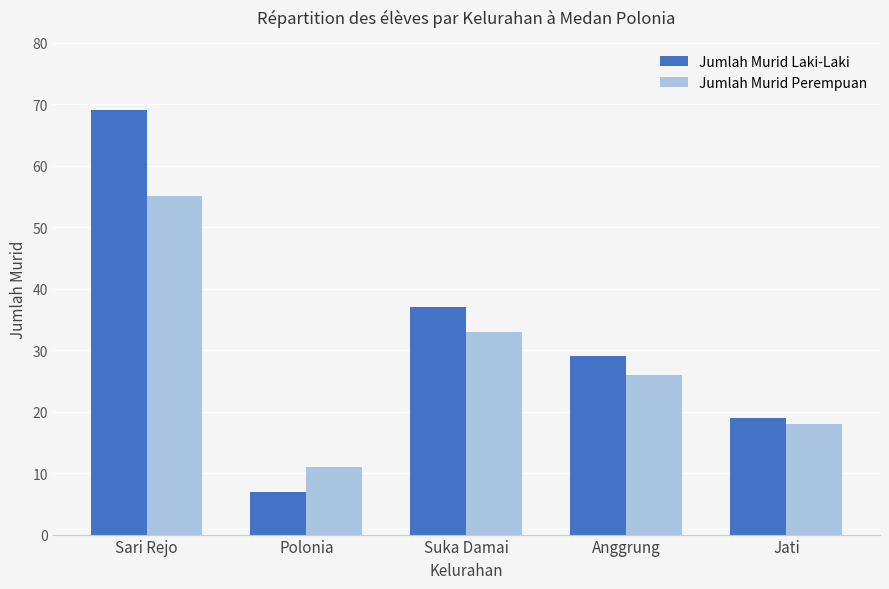

What is the smallest value displayed?

7